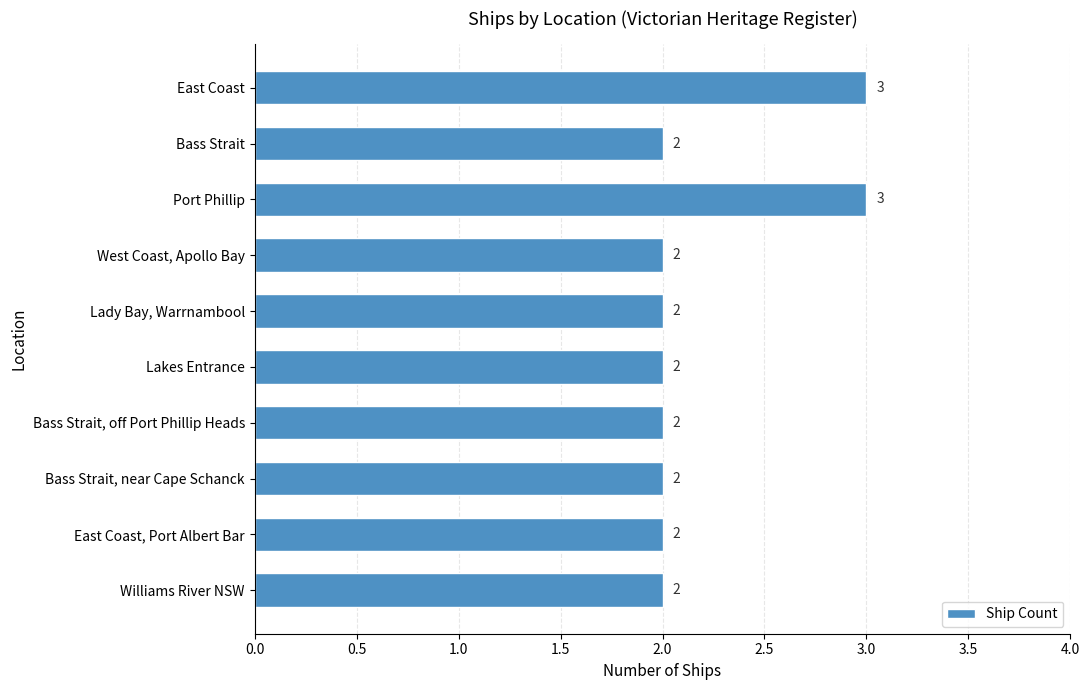

What is the greatest value displayed?

3